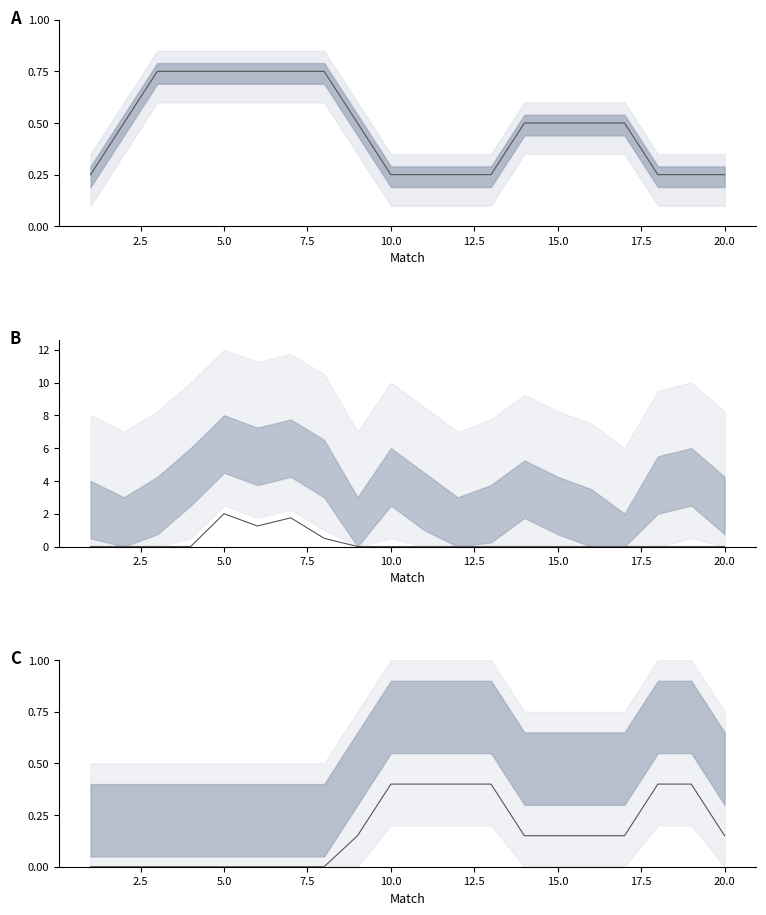

At how many categories does at least one series exceed 1?

3